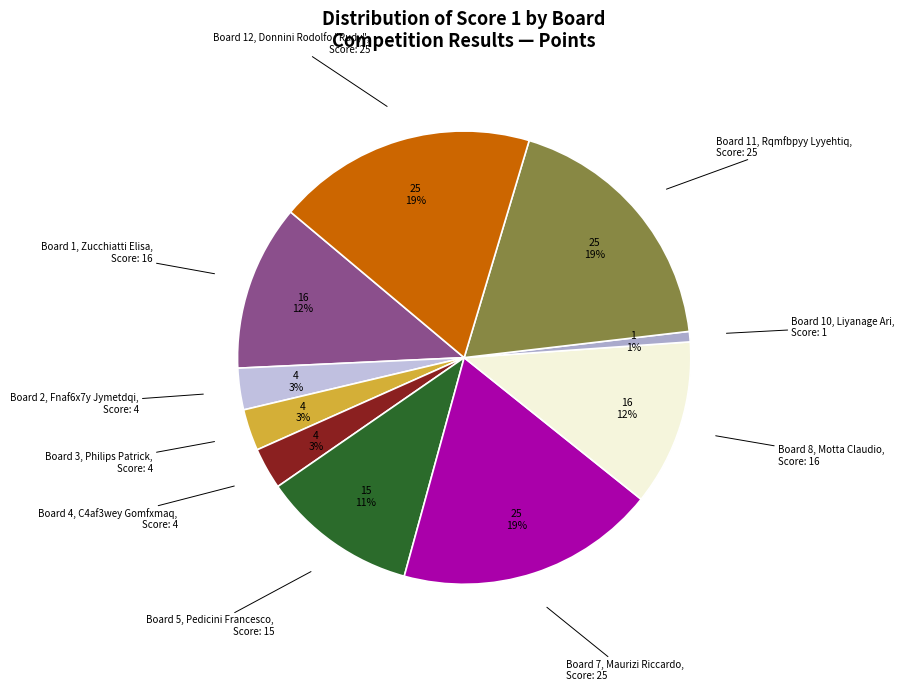

Count the number of slices in the pie.

10